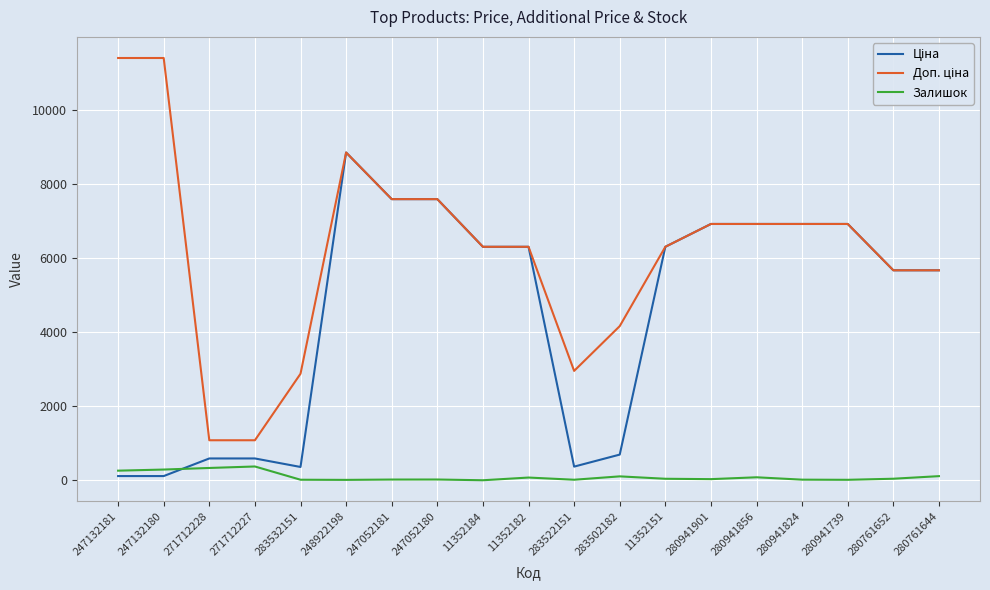

True or false: Залишок has a value of 20.0 at 247052181.

True